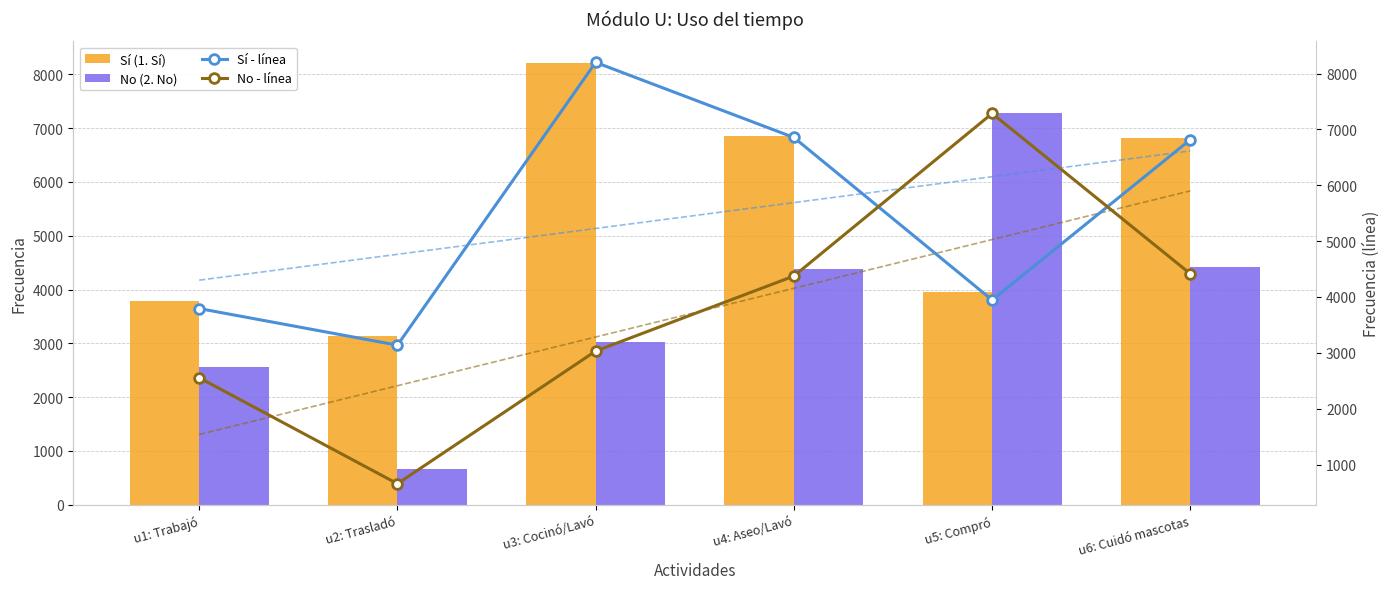

What is the sum of the No (2. No) values at u5: Compró and u2: Trasladó?

7942